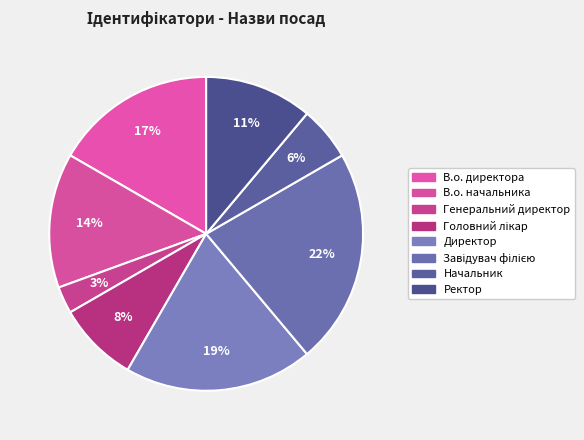

Is the sum of Головний лікар and Ректор greater than half?

No